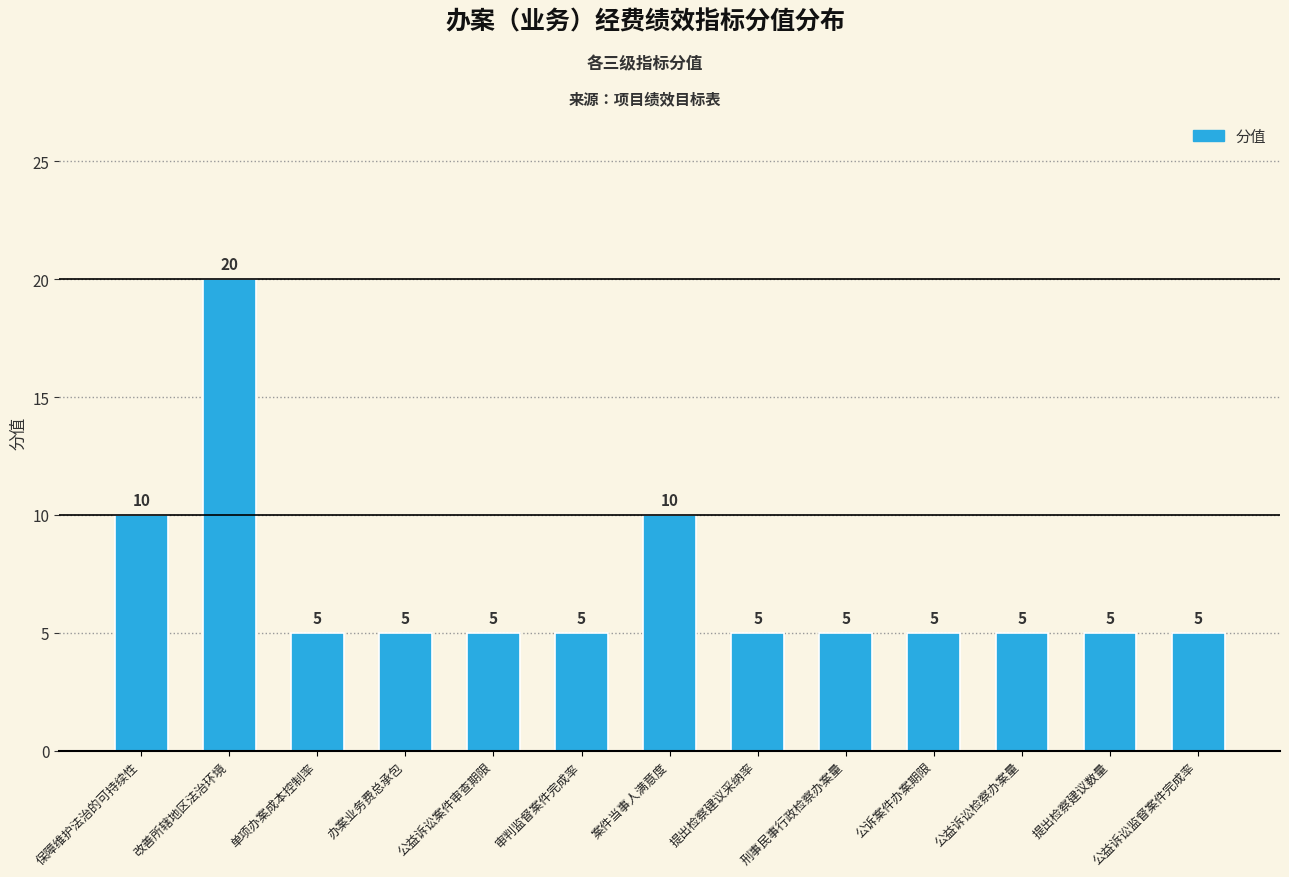

Reading left to right, extract all data points from this chart.

10	20	5	5	5	5	10	5	5	5	5	5	5